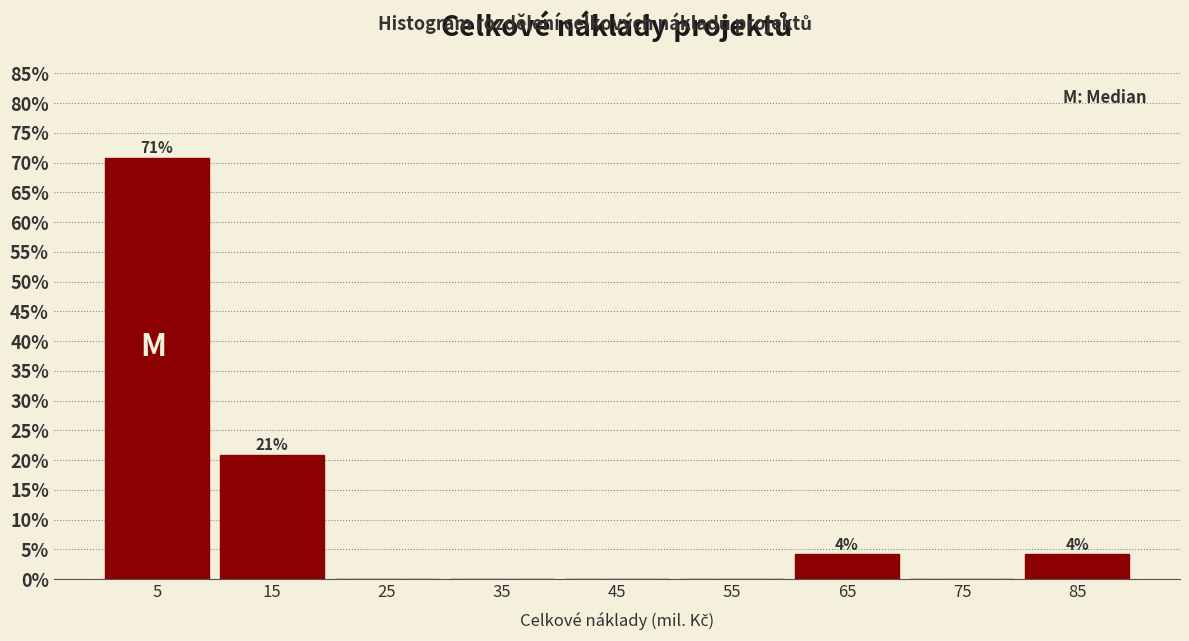

Which range on the x-axis has the tallest bar?

0 to 10